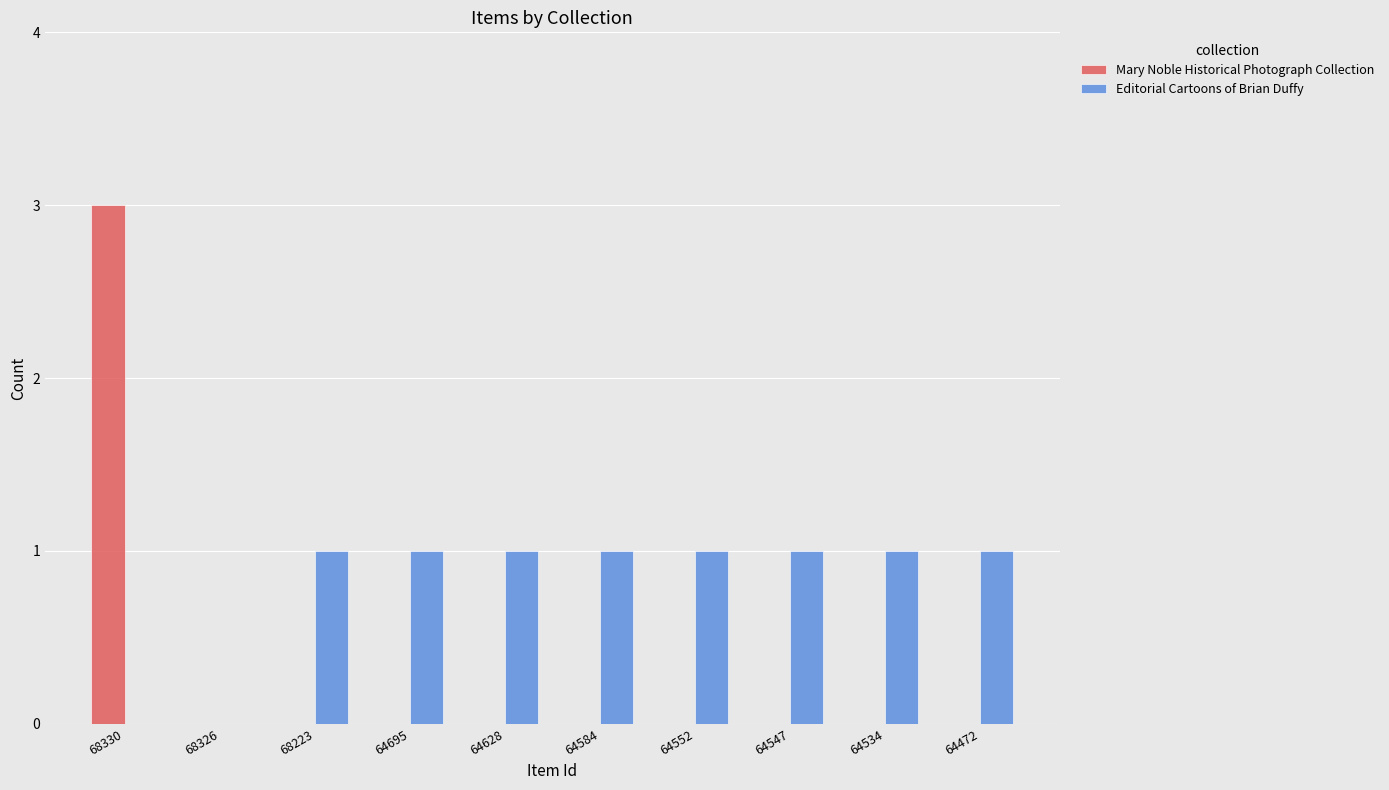

The value of Editorial Cartoons of Brian Duffy at 64552 is 1. True or false?

True